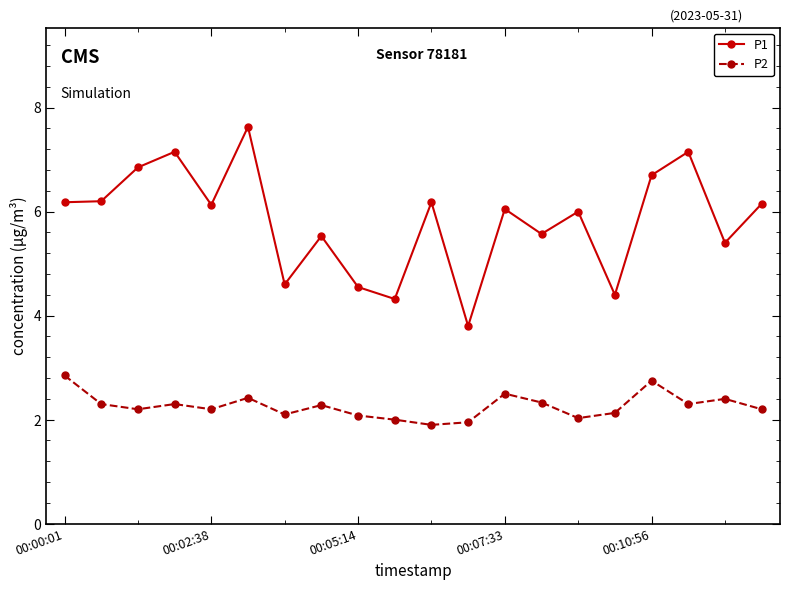

What is the smallest value displayed?

1.9